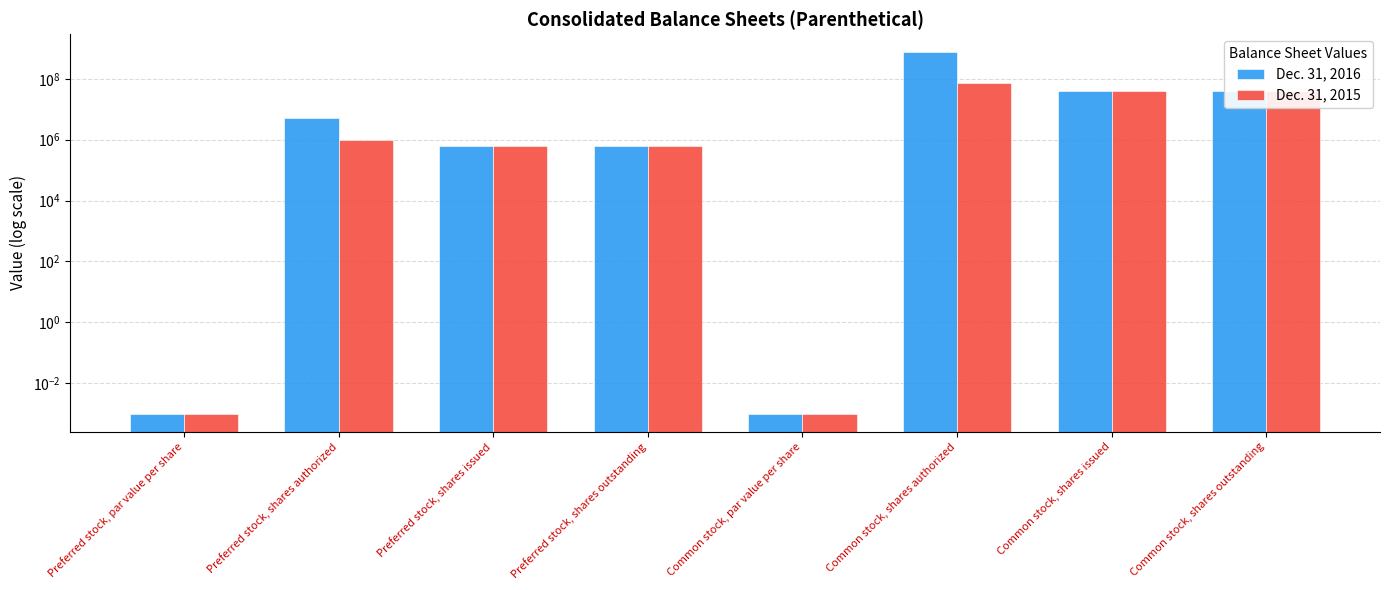

True or false: Dec. 31, 2016 has a value of 600000.0 at Preferred stock, shares issued.

True